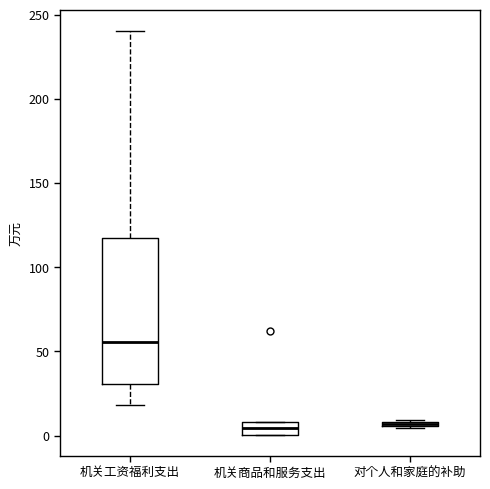

Comparing the boxes themselves (not the whiskers), which one is the tallest?

机关工资福利支出